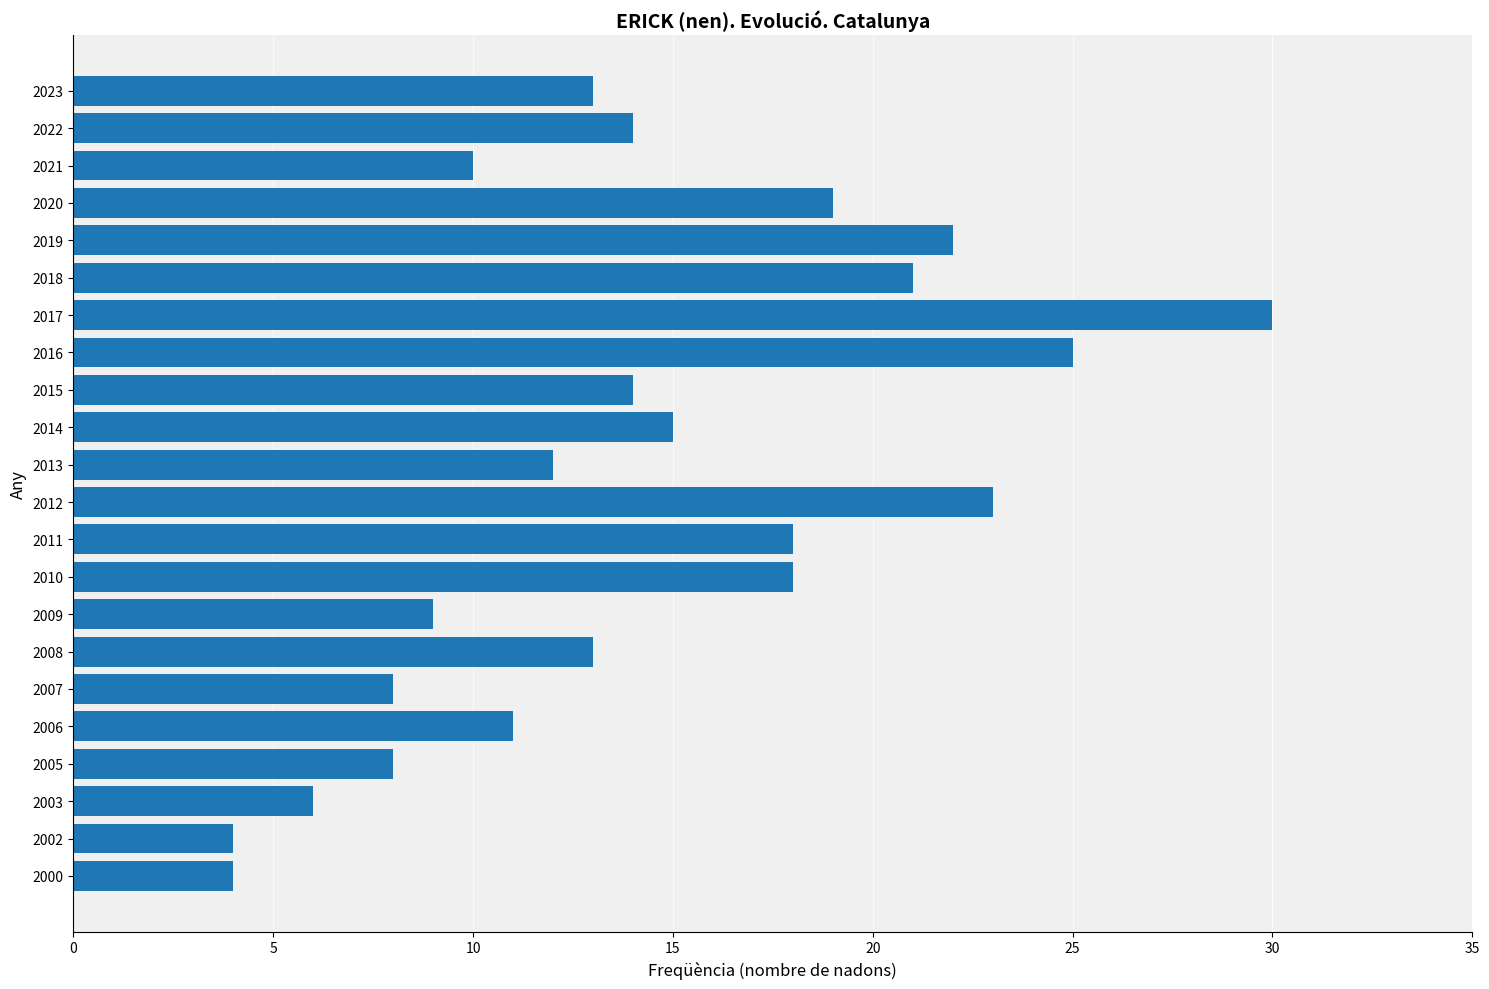

The chart shows a value of 5 at 2013. True or false?

False